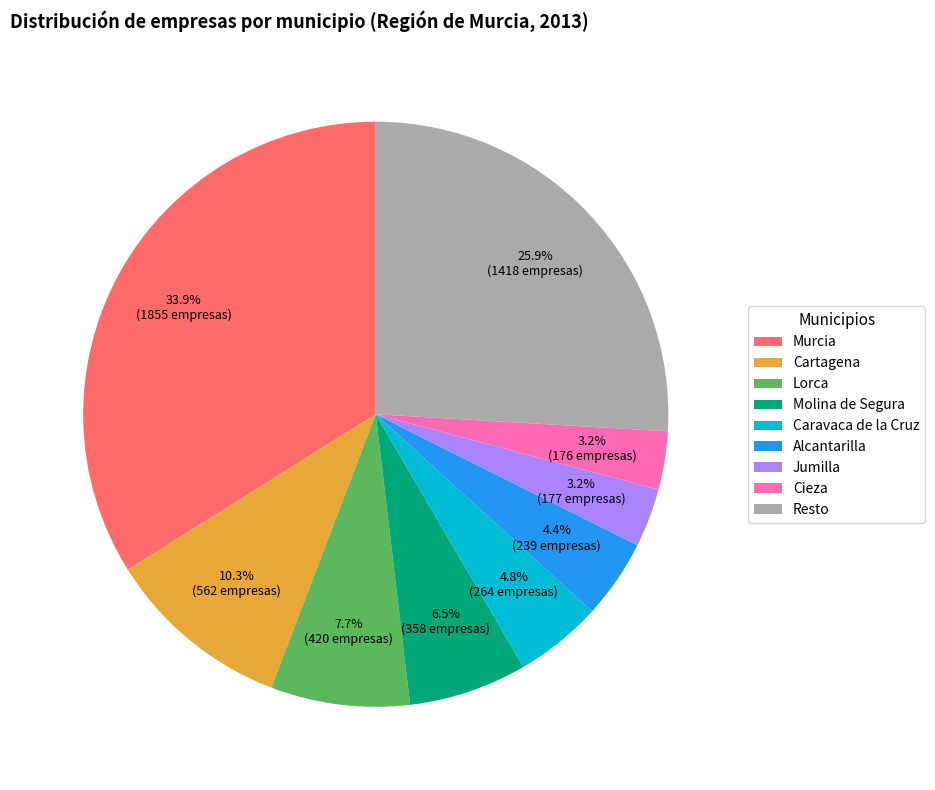

What percentage is NOT represented by Cartagena?

89.7%